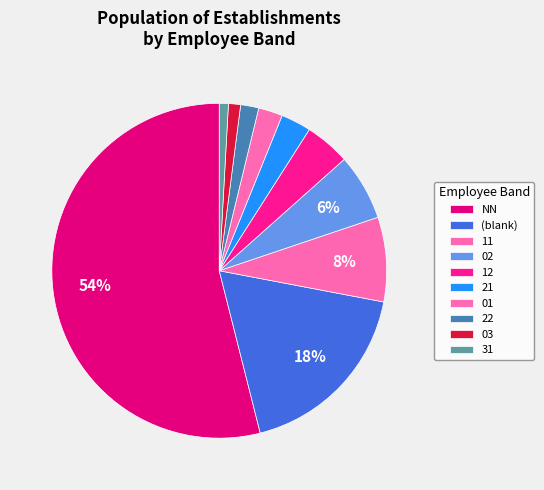

What percentage is NOT represented by 31?

98.3%